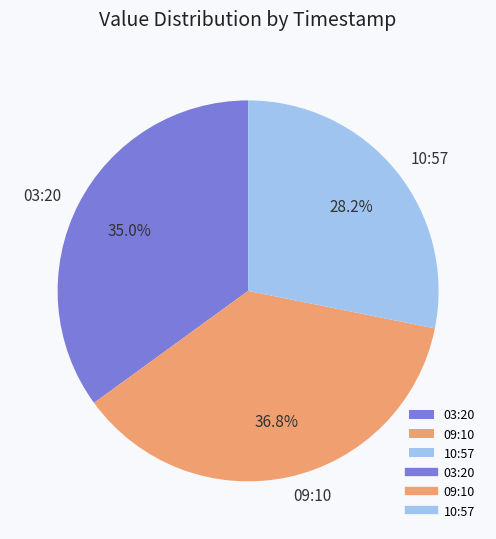

How many slices are in this pie chart?

3